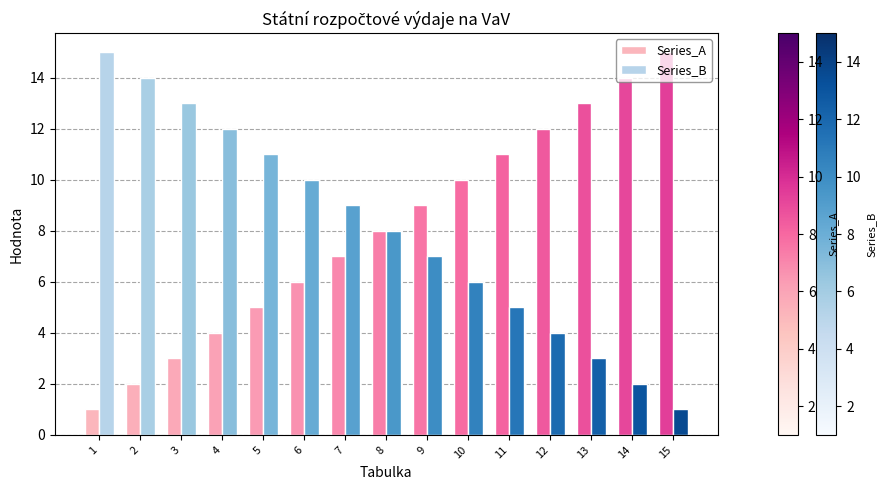

The Series_A series shows 13 at 13. True or false?

True